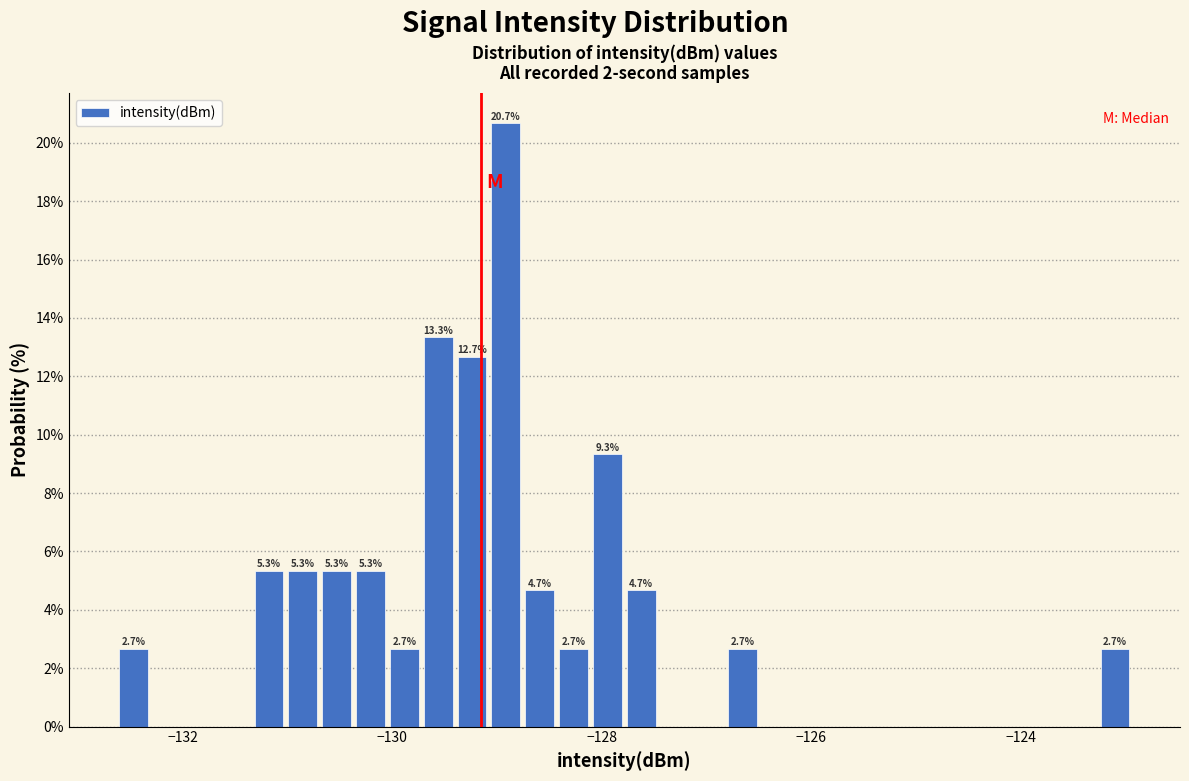

Around what value on the x-axis is the tallest bar? Give the approximate position of its centre, as read against the axis.

-129.0